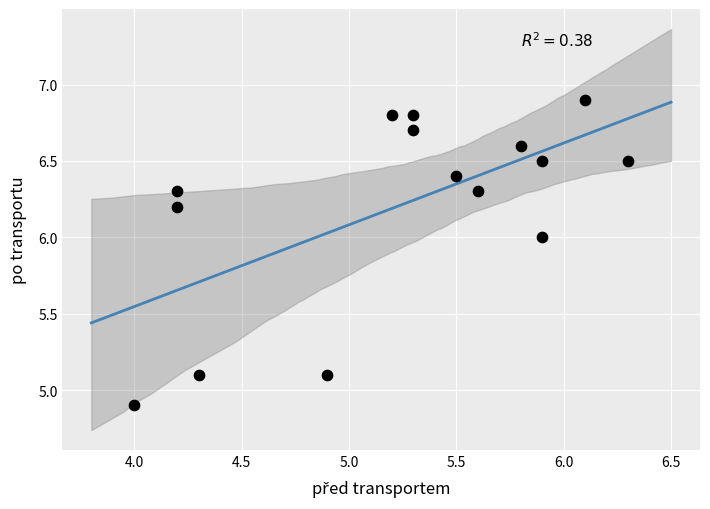

What is the range of Y values (max minus min)?

2.0